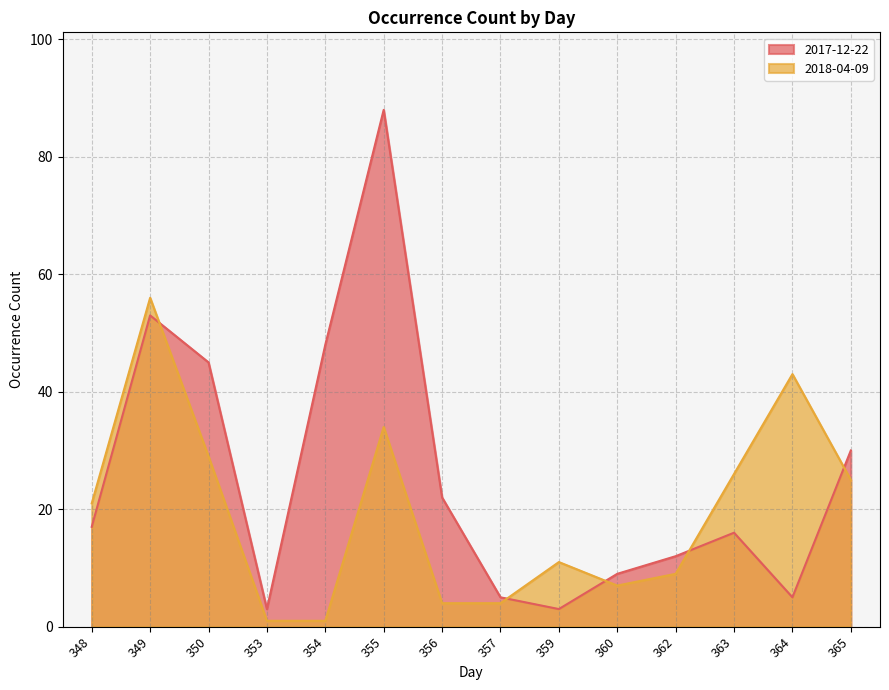

Reading left to right, what are all the values shown in this chart?

2017-12-22: 17	53	45	3	48	88	22	5	3	9	12	16	5	30
2018-04-09: 21	56	29	1	1	34	4	4	11	7	9	26	43	25